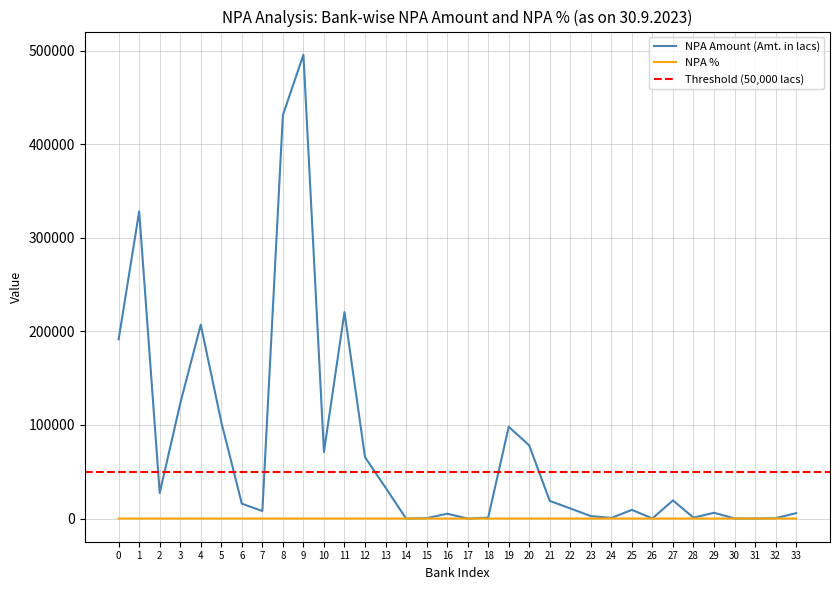

Between 14 and 29, which series saw the biggest shift?

NPA Amount (Amt.)